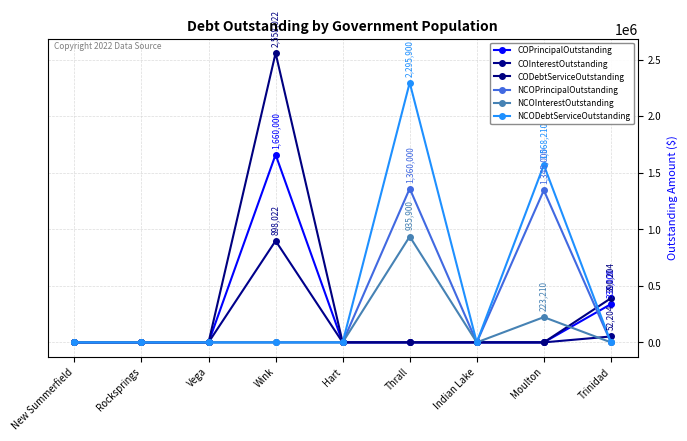

How many categories are shown in the chart?

9